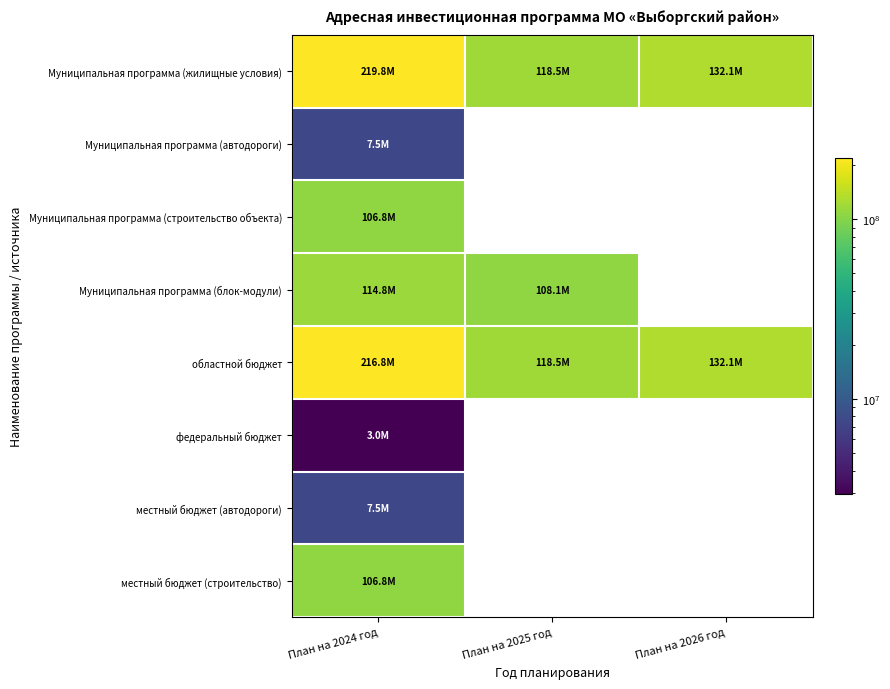

At which category is the sum across all series the highest?

План на 2024 год